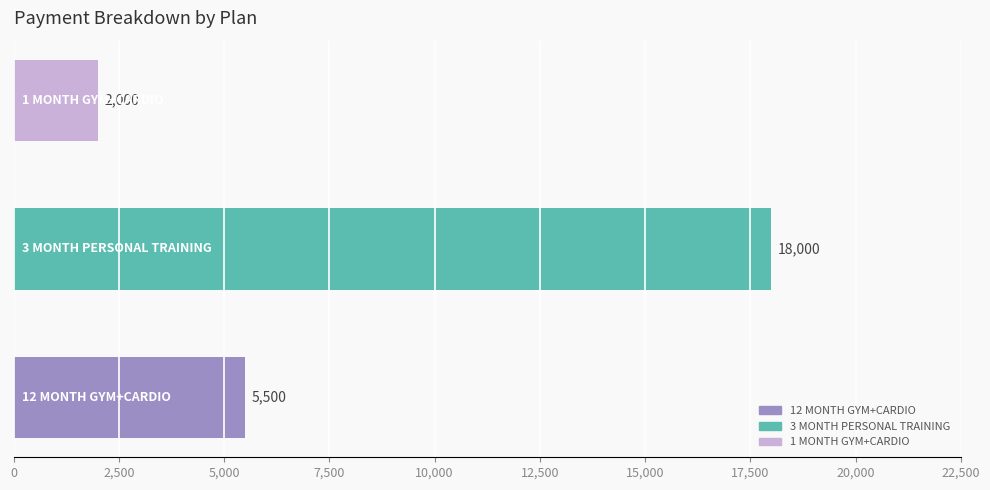

Reading bottom to top, transcribe all the data shown in this chart.

5500	18000	2000